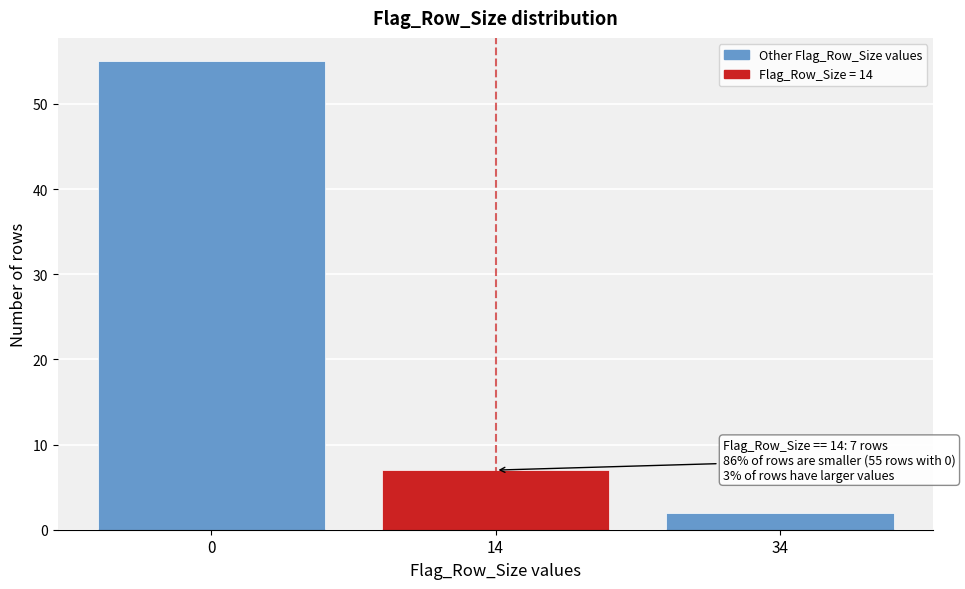

Reading right to left, transcribe all the data shown in this chart.

2	7	55